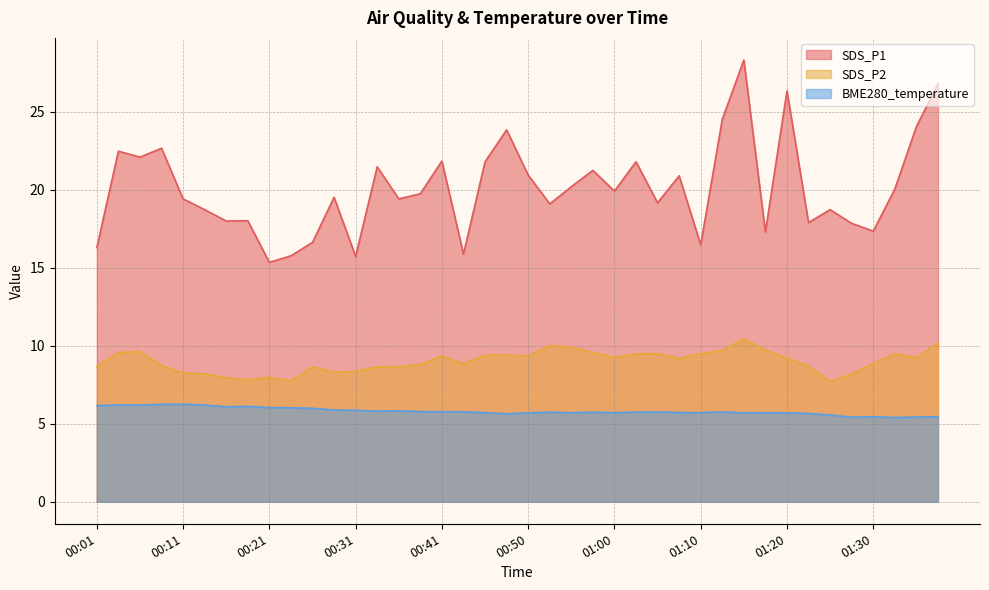

Which series changed the most between 00:55 and 01:03?

SDS_P1